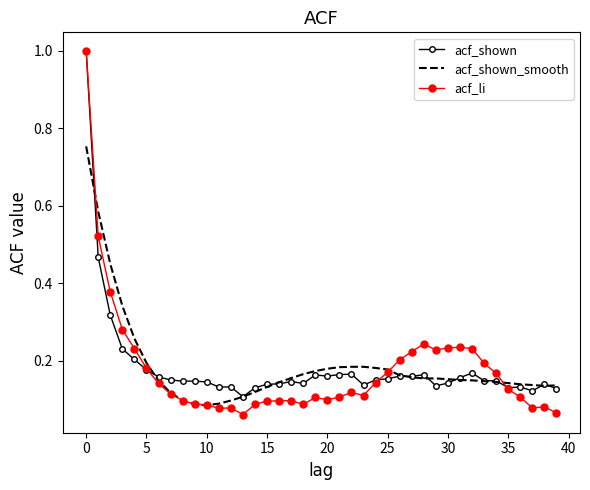

Which series has the widest spread of values?

acf_li